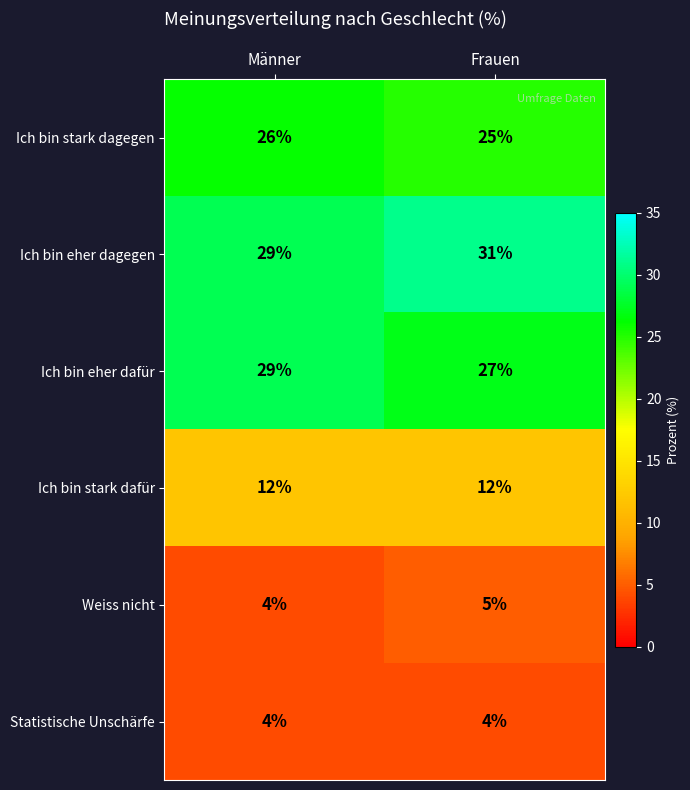

What is the sum of the Ich bin eher dafür values at Frauen and Männer?

56